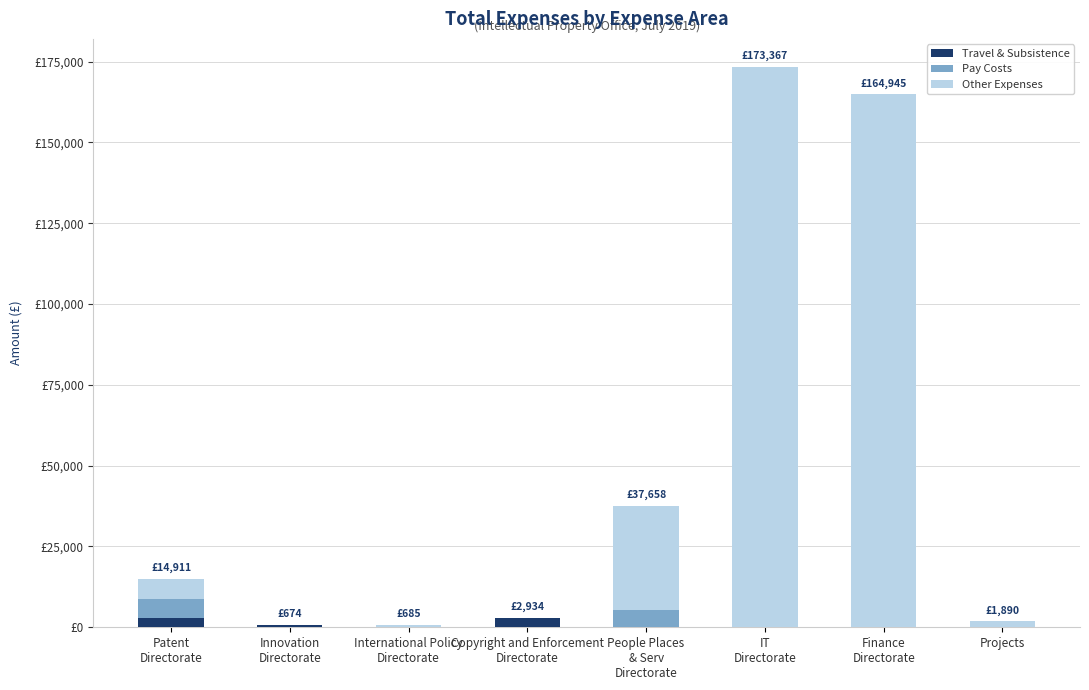

Rank the series at Copyright and Enforcement
Directorate from lowest to highest value.

Pay Costs, Other Expenses, Travel & Subsistence